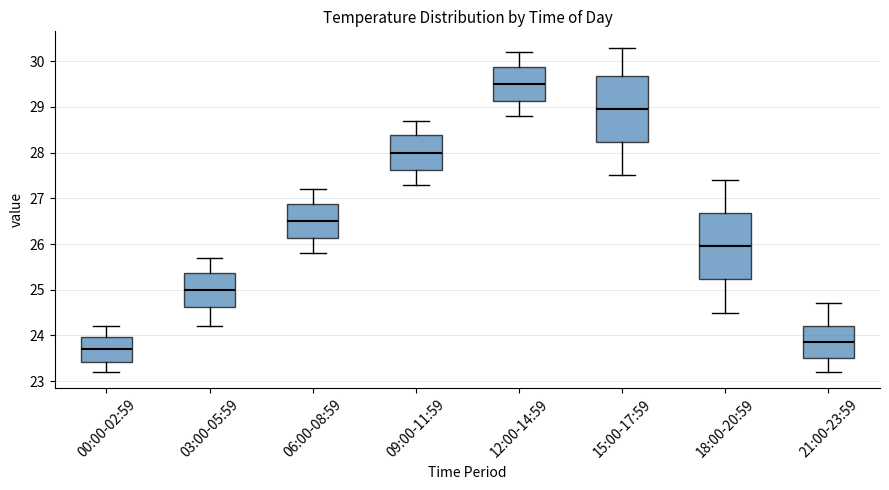

Reading left to right, transcribe this box plot: for each box, give where its median line is, the range the box spans, and where its two whiskers end, as read against the y-axis. The values are not printed on the chart, so give them approximately, as read against the axis.

00:00-02:59: median 23.7, box 23.4 to 24.0, whiskers 23.2 to 24.2
03:00-05:59: median 25.0, box 24.6 to 25.4, whiskers 24.2 to 25.7
06:00-08:59: median 26.5, box 26.1 to 26.9, whiskers 25.8 to 27.2
09:00-11:59: median 28.0, box 27.6 to 28.4, whiskers 27.3 to 28.7
12:00-14:59: median 29.5, box 29.1 to 29.9, whiskers 28.8 to 30.2
15:00-17:59: median 29.0, box 28.2 to 29.7, whiskers 27.5 to 30.3
18:00-20:59: median 26.0, box 25.2 to 26.7, whiskers 24.5 to 27.4
21:00-23:59: median 23.9, box 23.5 to 24.2, whiskers 23.2 to 24.7